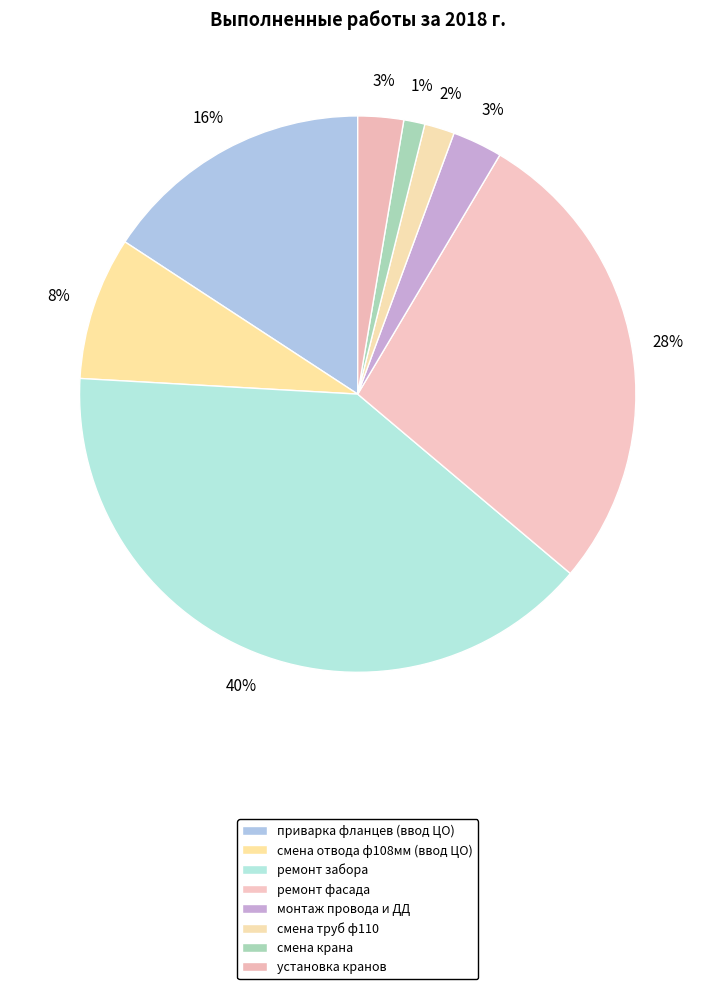

Rank the categories by value from highest to lowest.

ремонт забора, ремонт фасада, приварка фланцев (ввод ЦО), смена отвода ф108мм (ввод ЦО), монтаж провода и ДД, установка кранов, смена труб ф110, смена крана